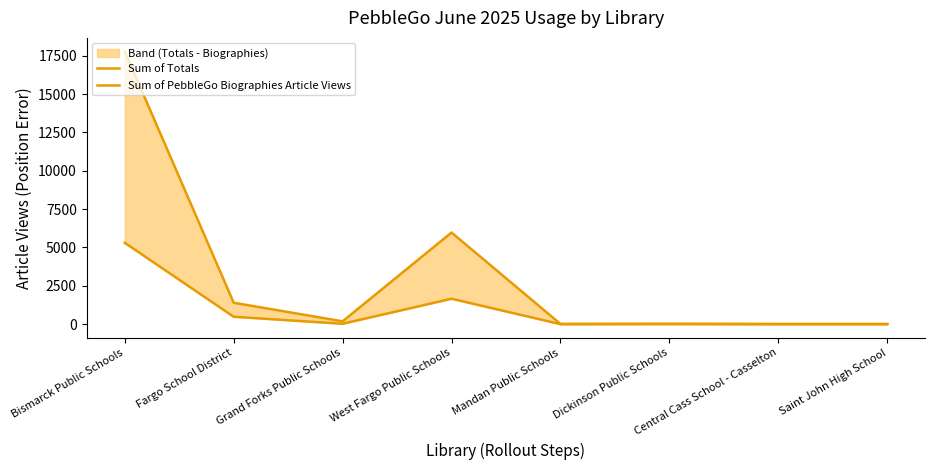

At which category does Sum of Totals reach its first local peak?

West Fargo Public Schools